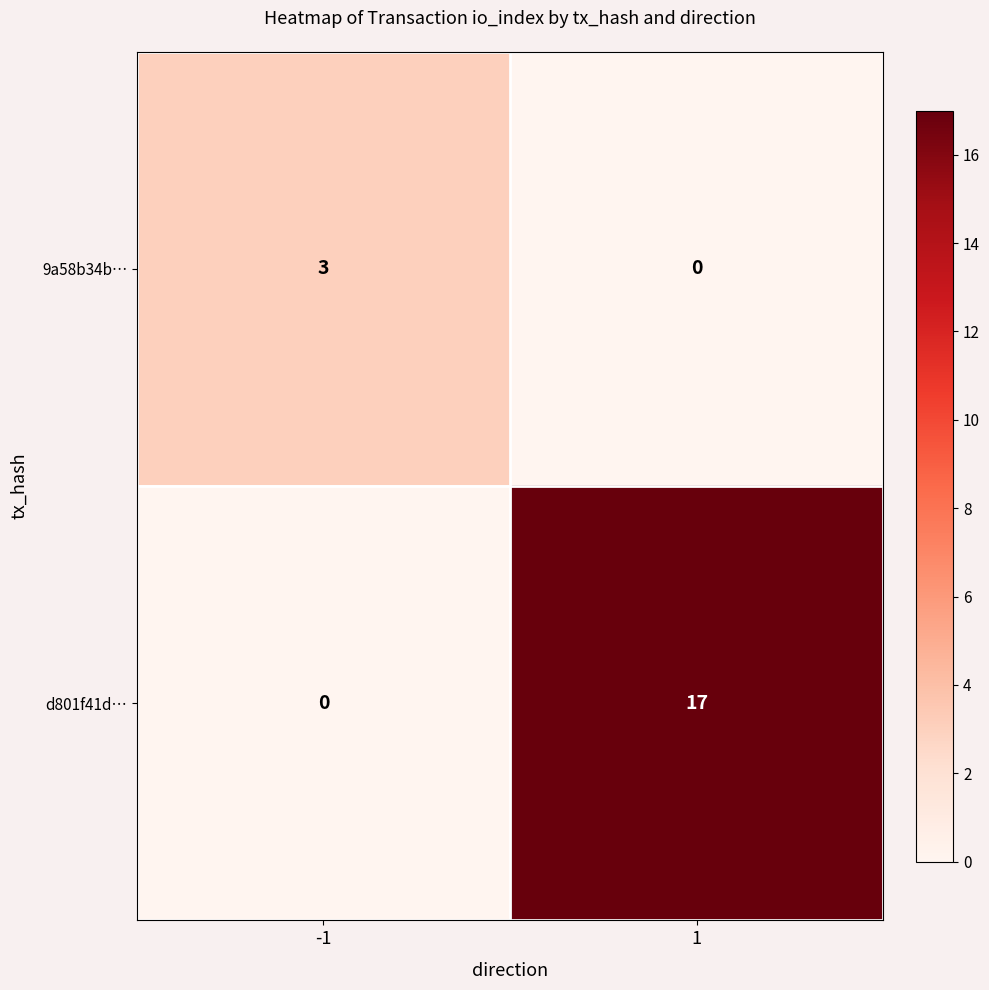

The value of d801f41d… at -1 is 0. True or false?

True